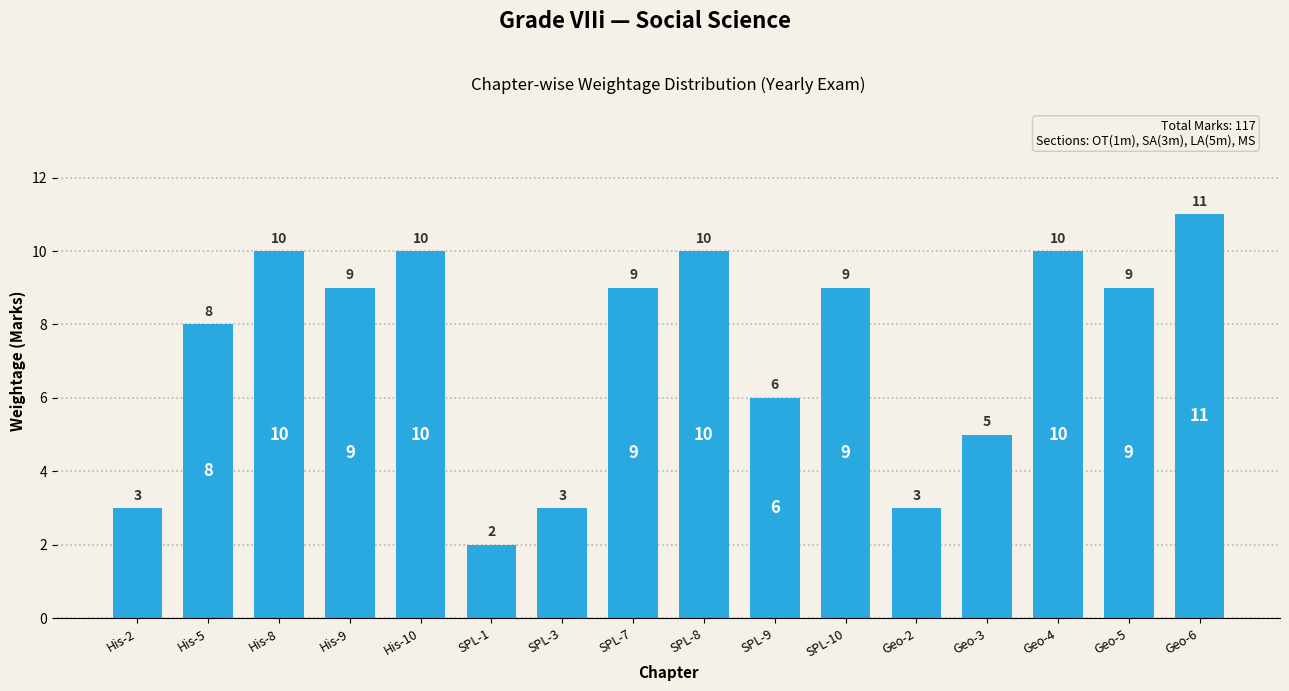

How many data points are less than 9?

7